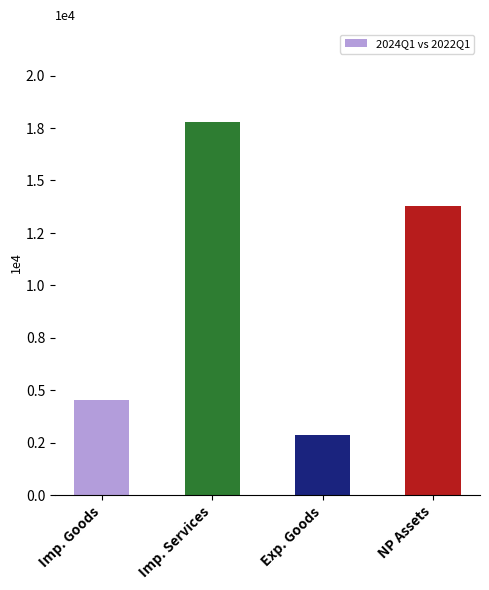

Reading left to right, transcribe all the data shown in this chart.

Imp. Goods=4559.3	Imp. Services=17768.1	Exp. Goods=2854.5	NP Assets=13798.4